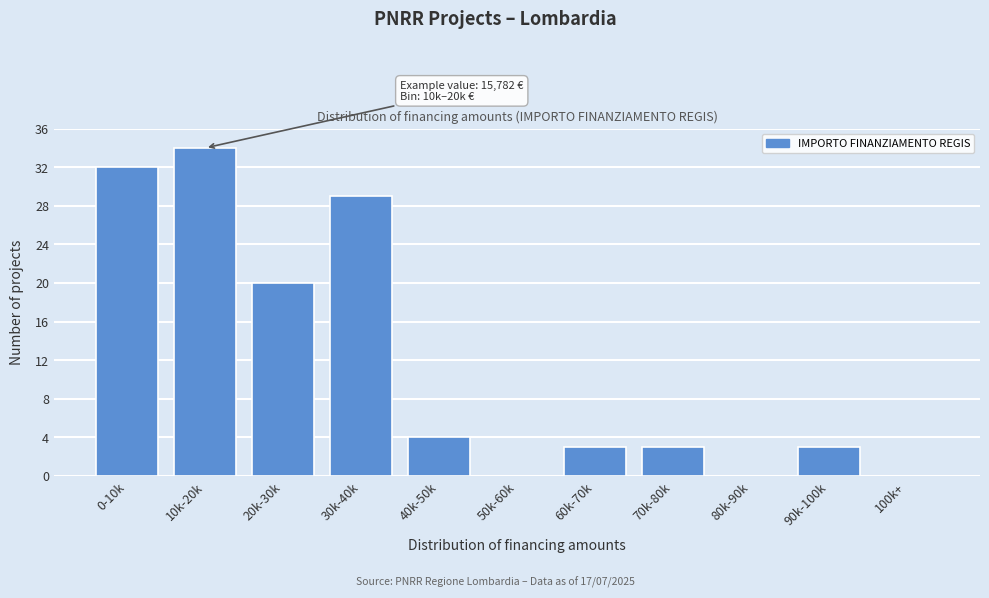

Reading left to right, transcribe all the data shown in this chart.

0-10k=32	10k-20k=34	20k-30k=20	30k-40k=29	40k-50k=4	50k-60k=0	60k-70k=3	70k-80k=3	80k-90k=0	90k-100k=3	100k+=0